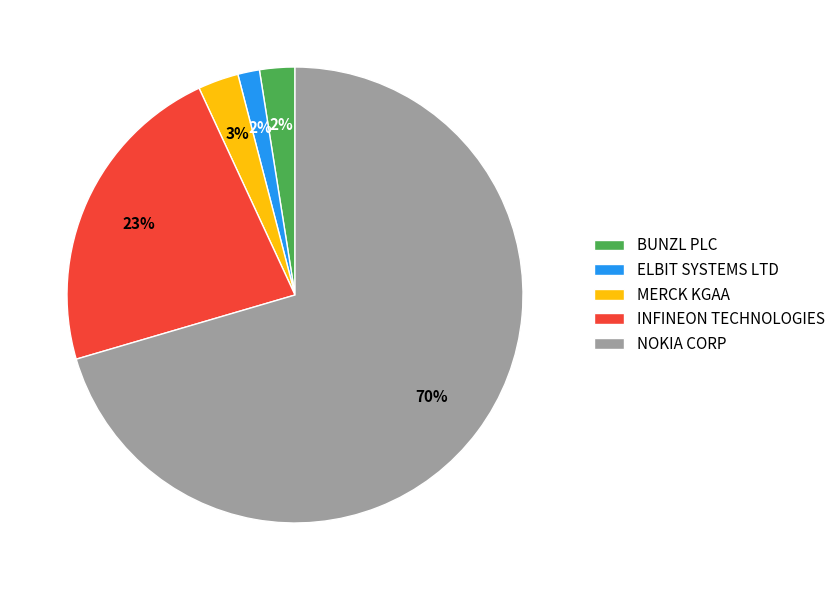

To the nearest percent, what is the average slice percentage?

20%